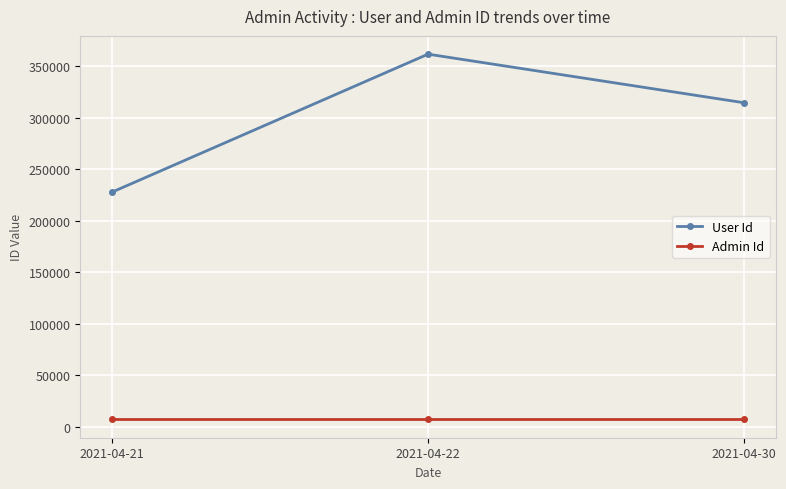

Where is User Id nearest to the value 294828?

2021-04-30